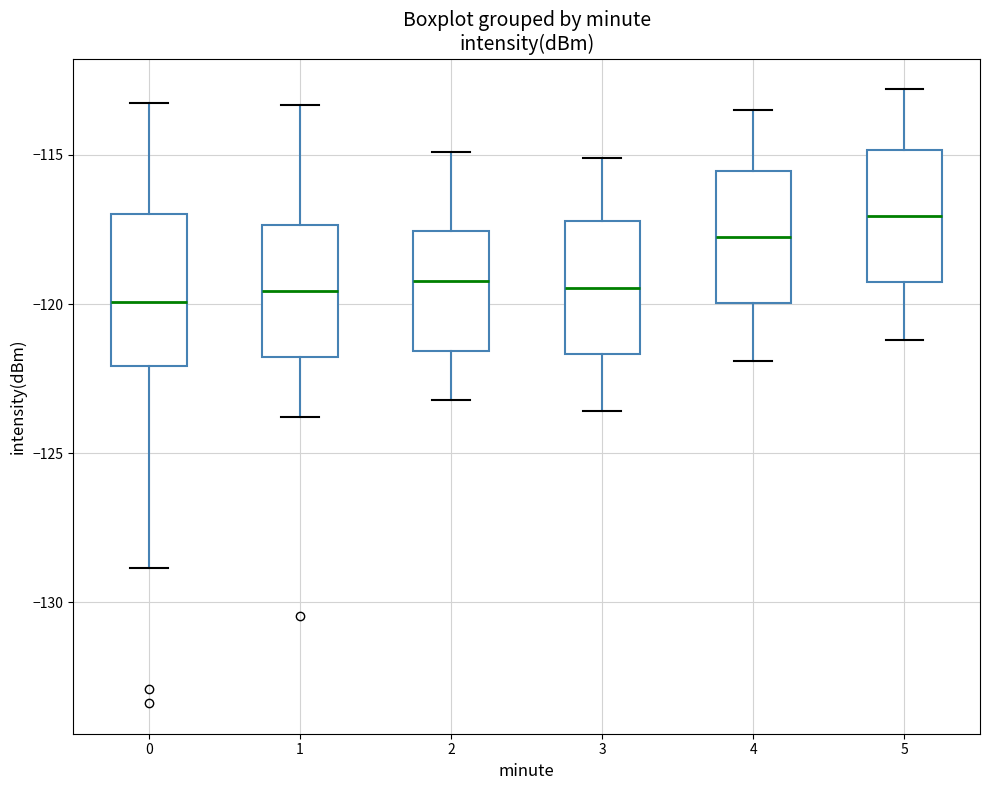

Which box is the tallest, from its lower edge to its upper edge?

0